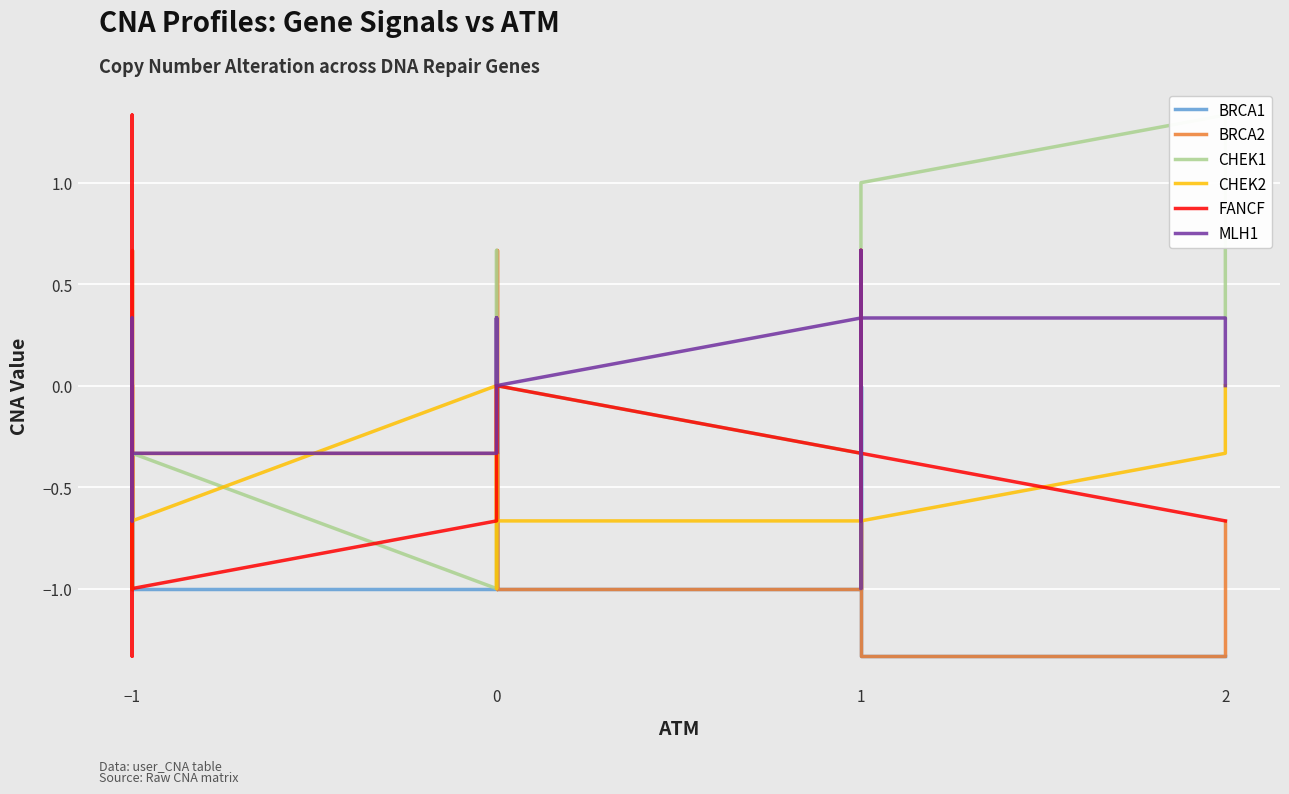

What is the total value across all series at −1?

-4.0